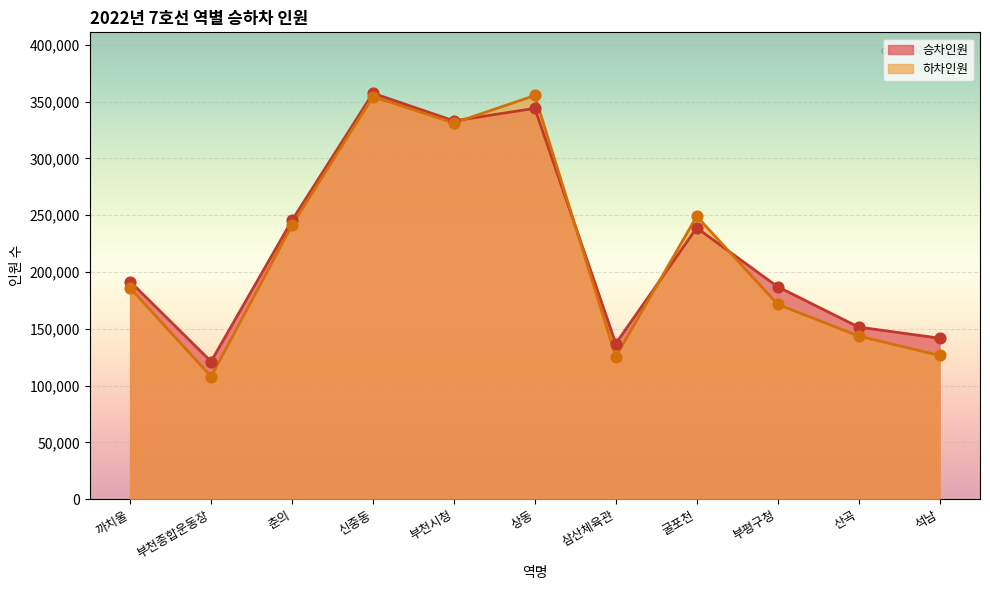

At which category is the sum across all series the highest?

신중동